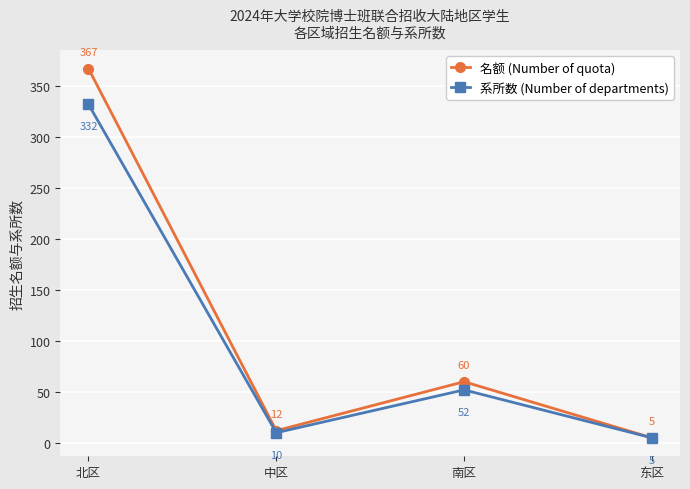

Reading left to right, what are all the values shown in this chart?

名额 (Number of quota): 北区=367	中区=12	南区=60	东区=5
系所数 (Number of departments): 北区=332	中区=10	南区=52	东区=5